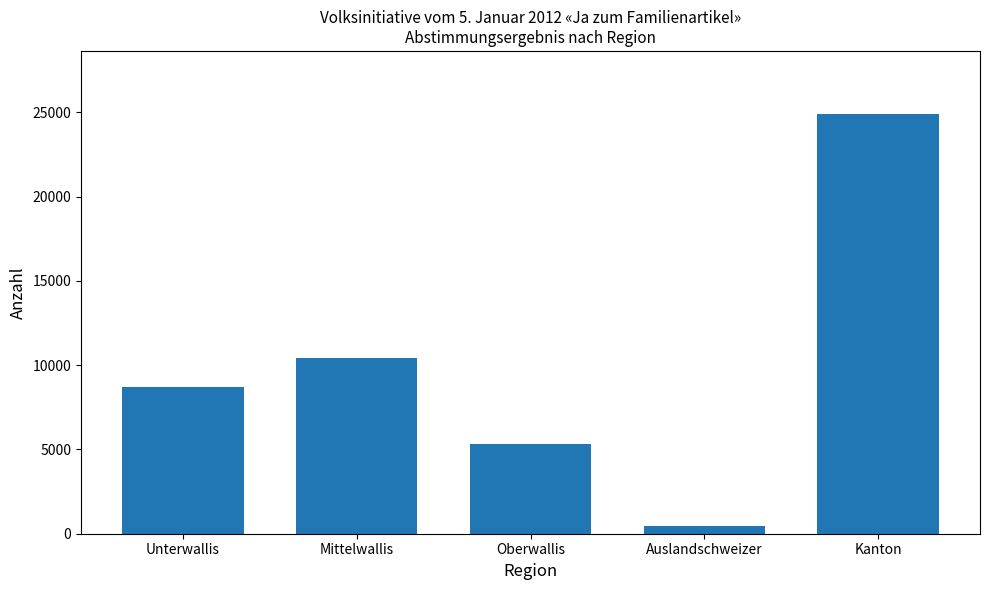

Between Unterwallis and Mittelwallis, which is larger?

Mittelwallis